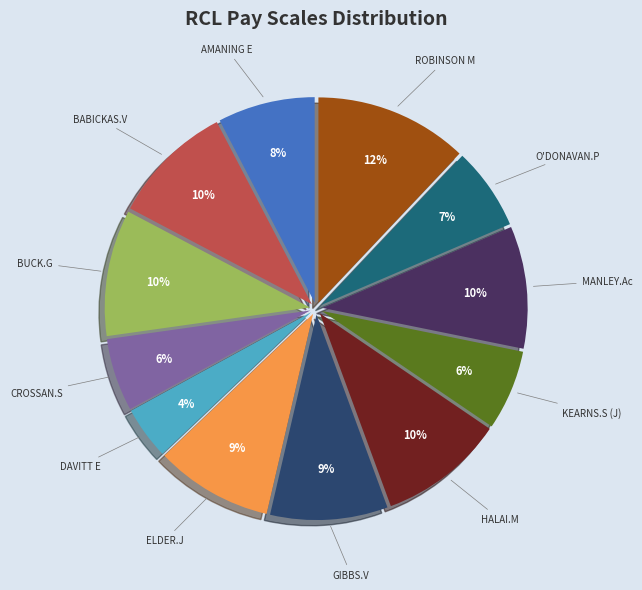

Does ELDER.J represent more than half of the total?

No